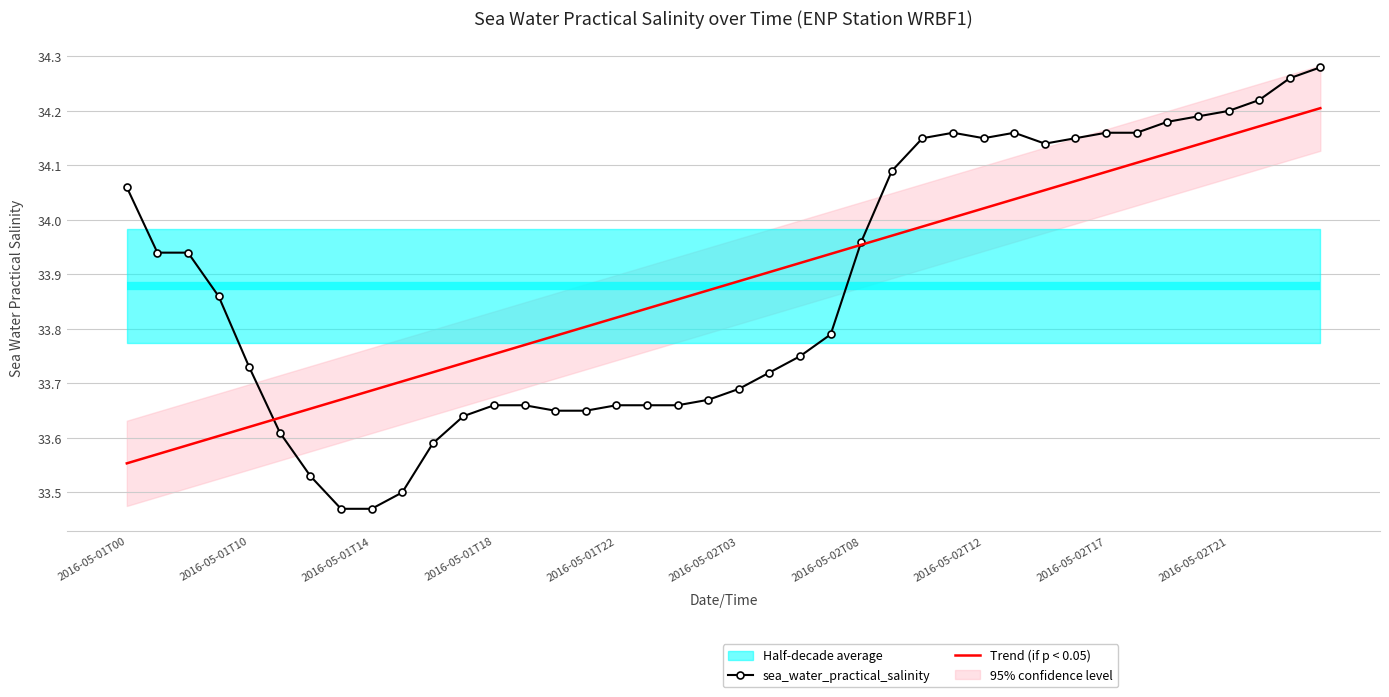

Which series has the largest total across all categories?

sea_water_practical_salinity